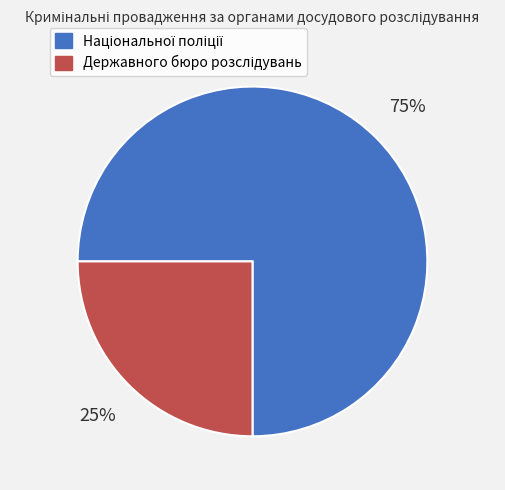

Count the number of slices in the pie.

2